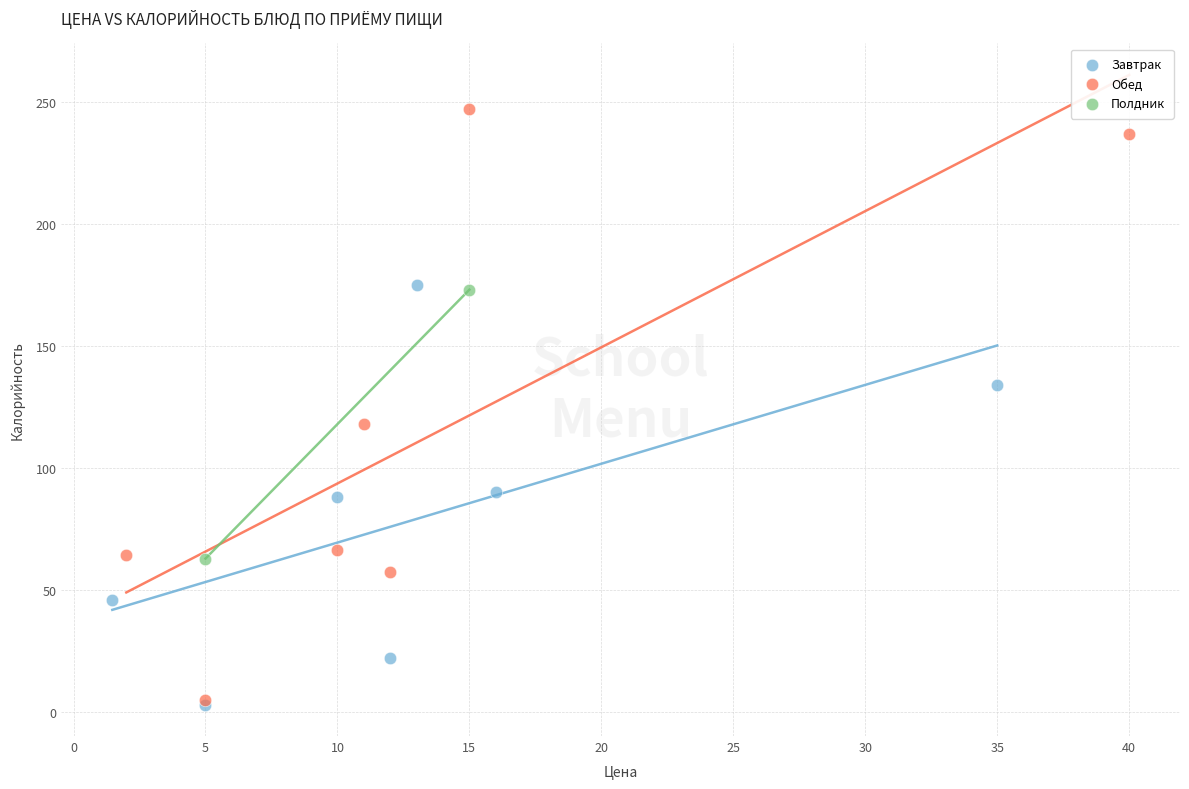

What are all the series names shown in the legend?

Завтрак, Обед, Полдник